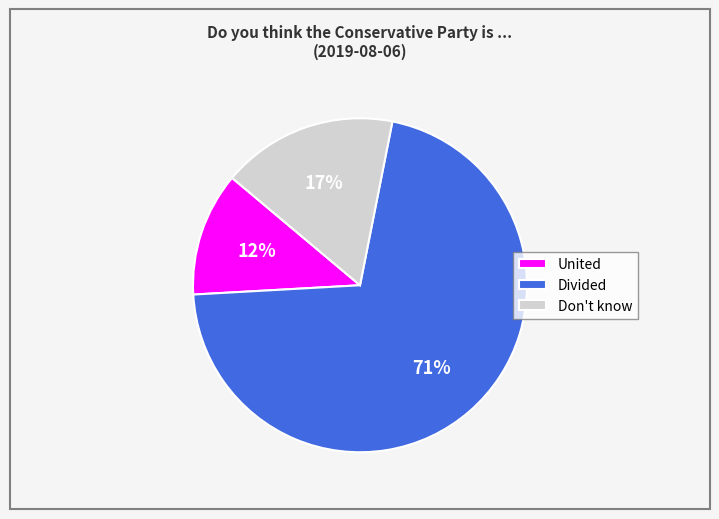

Count the number of slices in the pie.

3